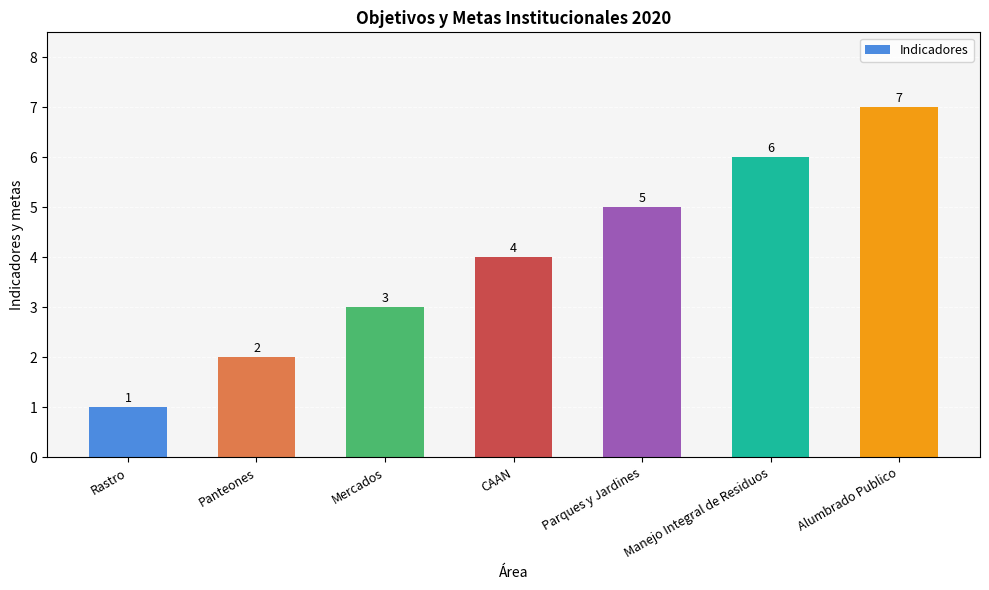

What is the label of the 7th bar from the left?

Alumbrado Publico